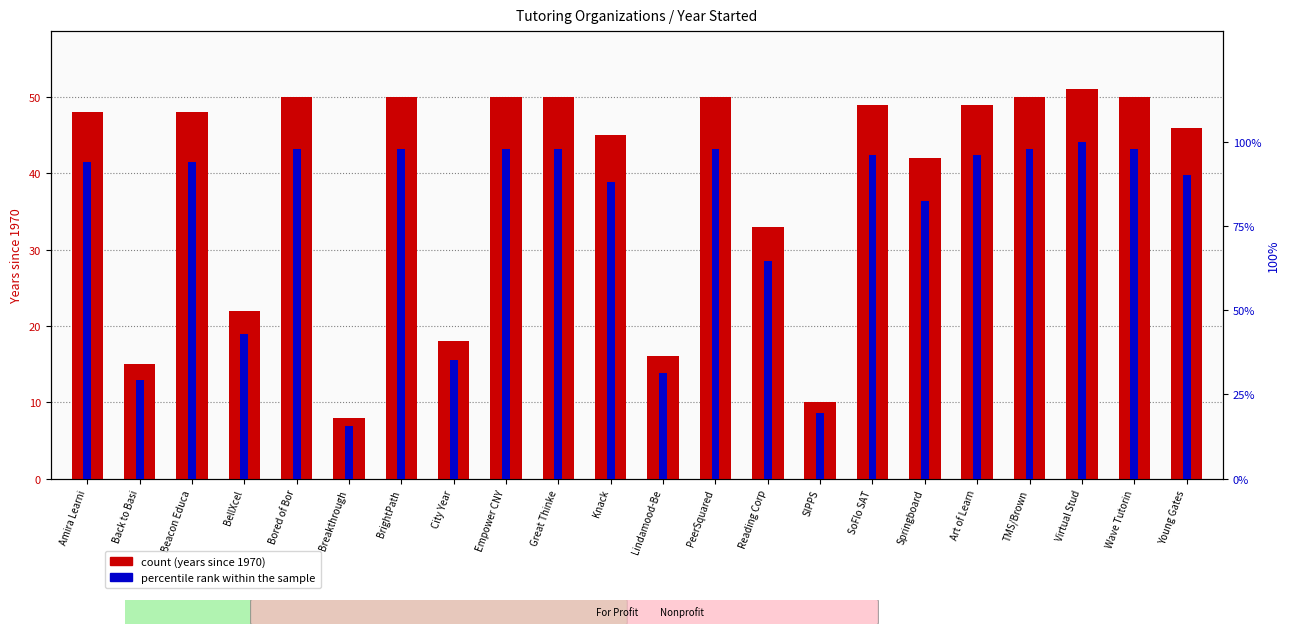

Where is count nearest to the value 29?

Reading Corp